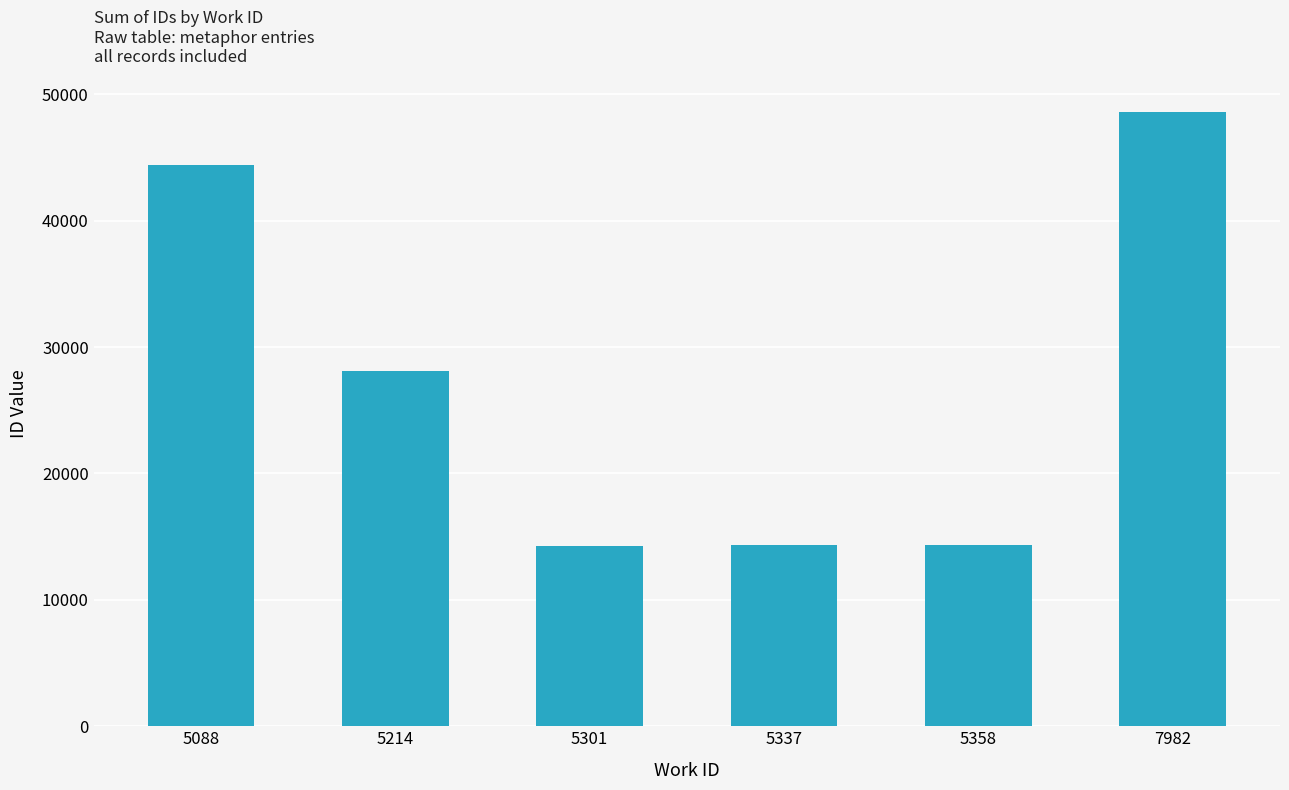

What is the sum of all values?

164007